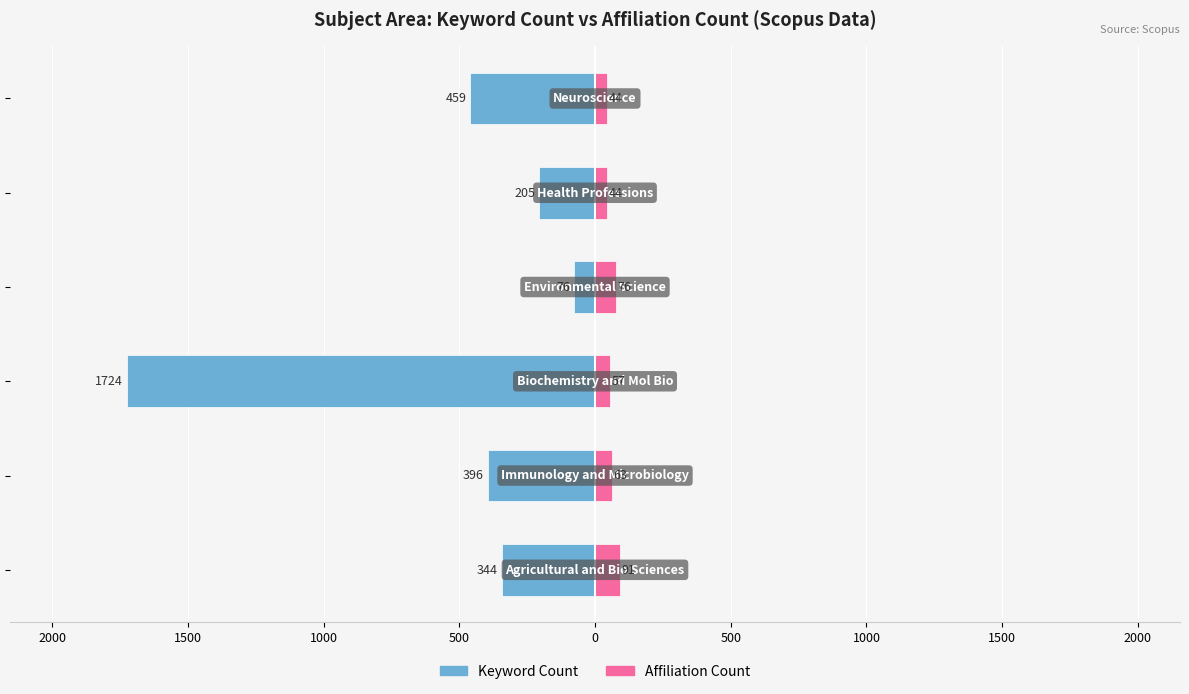

How many bars are there in total?

12